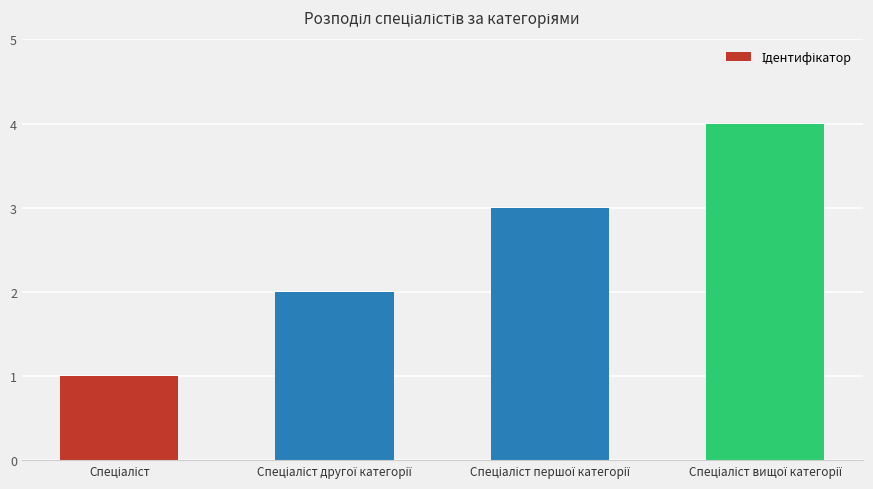

What is the sum of all values?

10